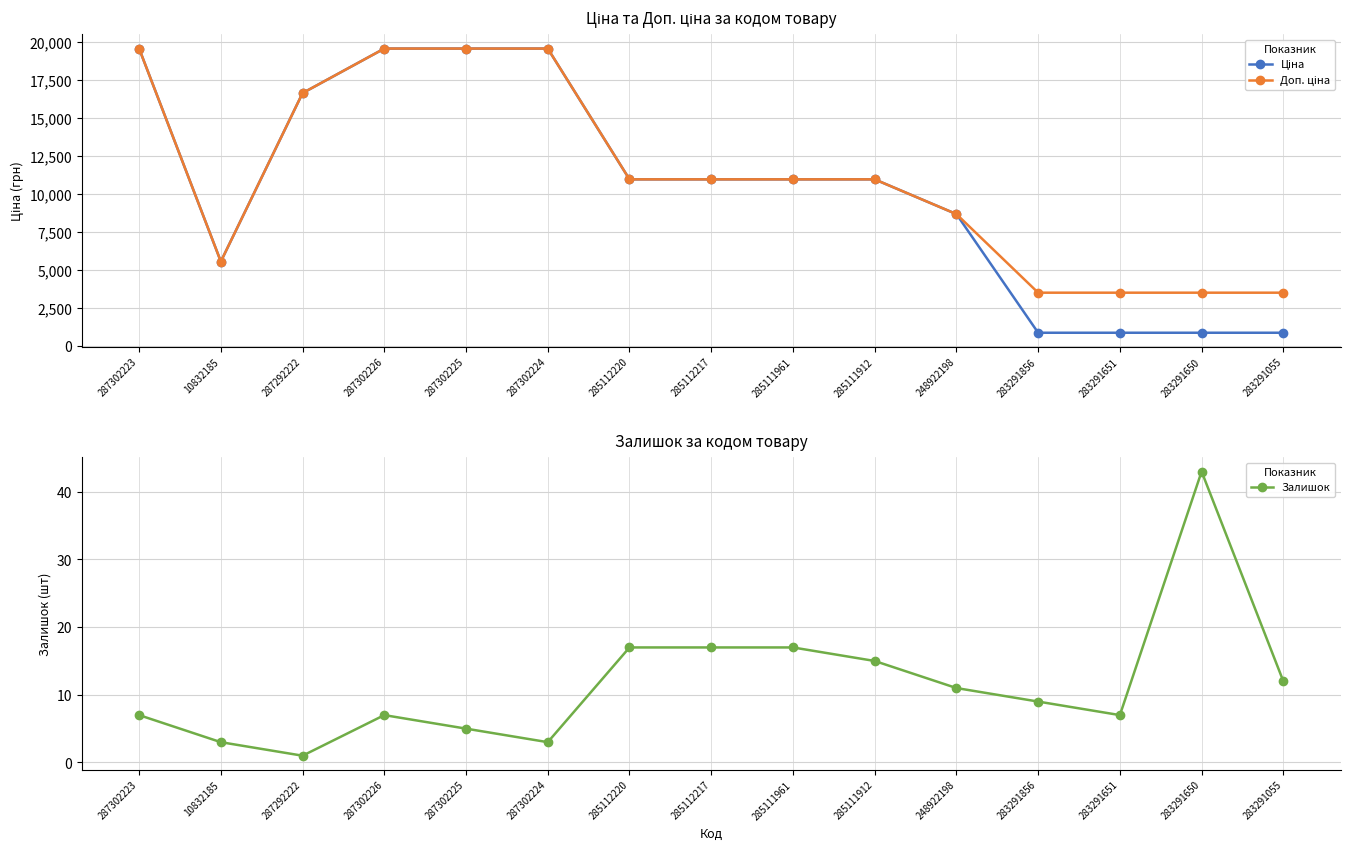

What is the spread (max minus min) of values at 287302225?

19559.9